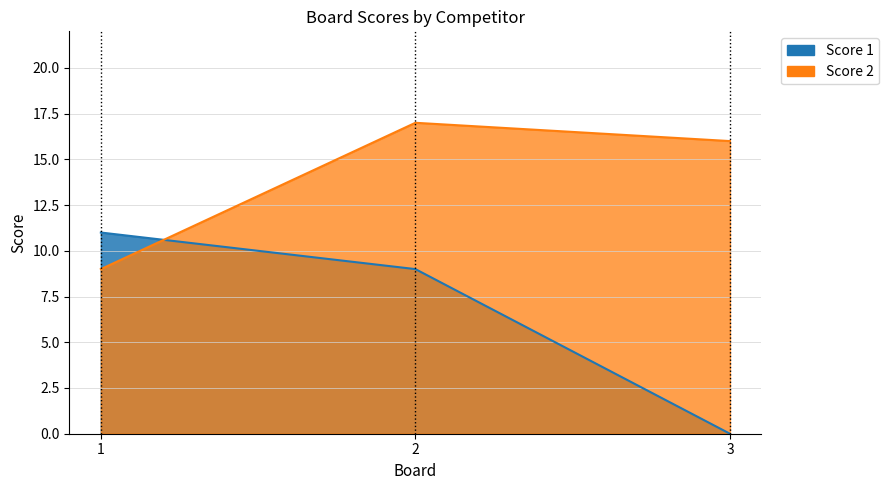

What is the average value of the Score 2 series?

14